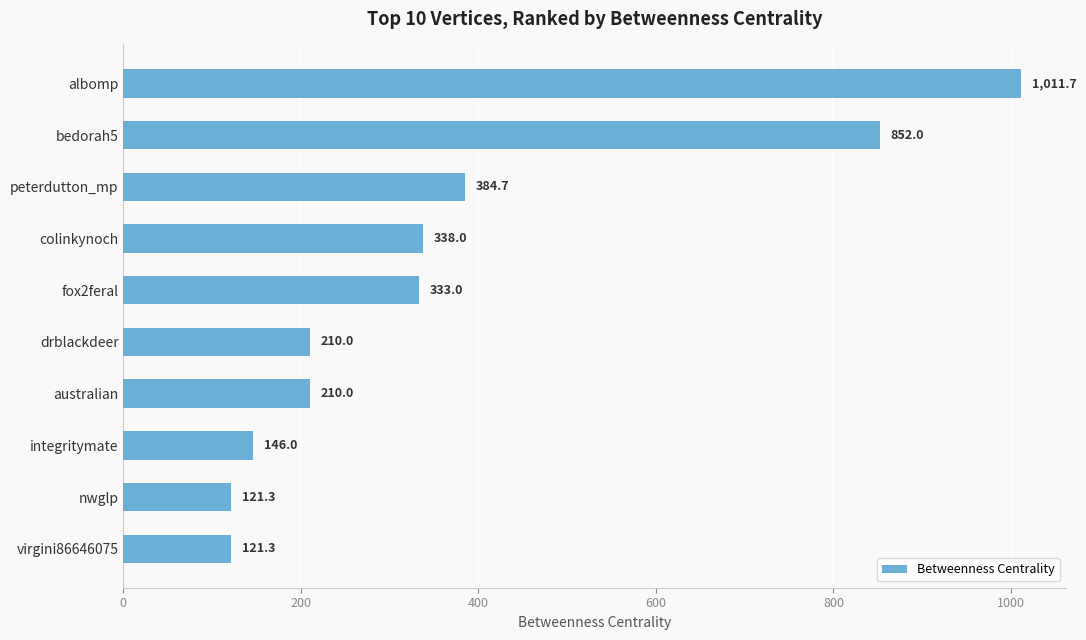

Is it true that the value at australian is 210.0?

True